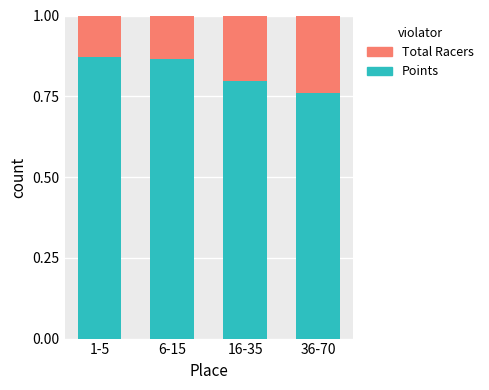

What is the total value across all series at 1-5?

1.0